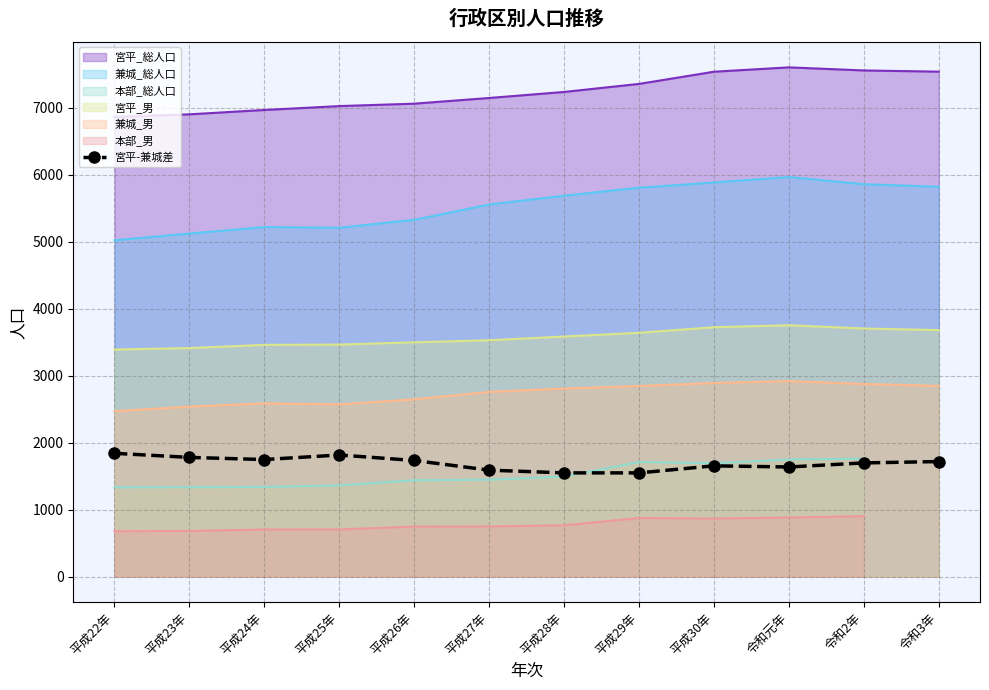

The value of 兼城_総人口 at 平成30年 is 5883. True or false?

True